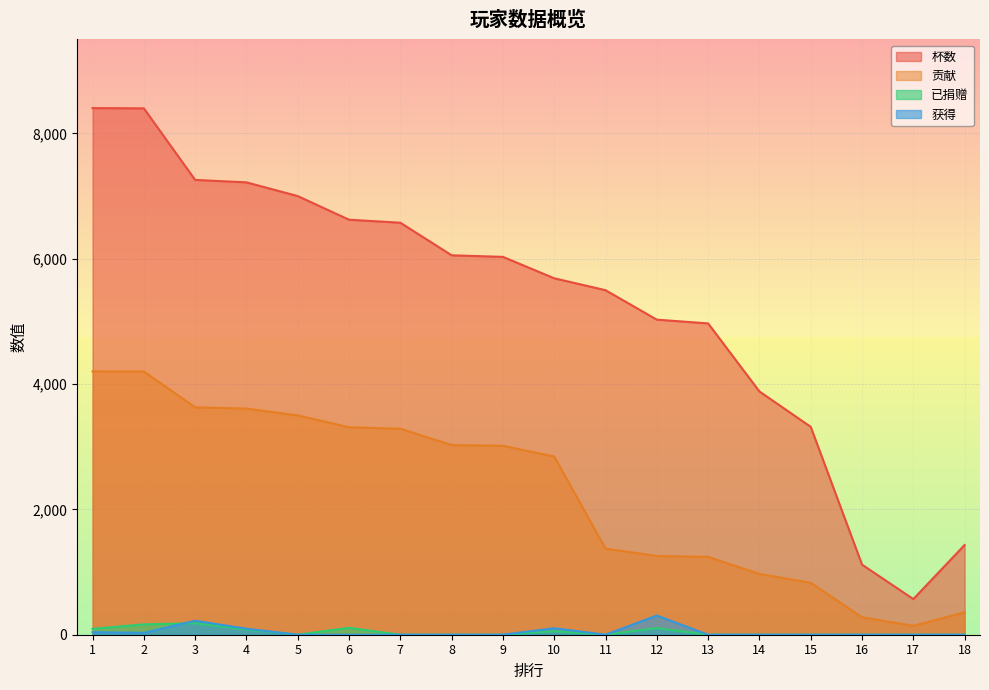

How many distinct data groups are displayed?

4